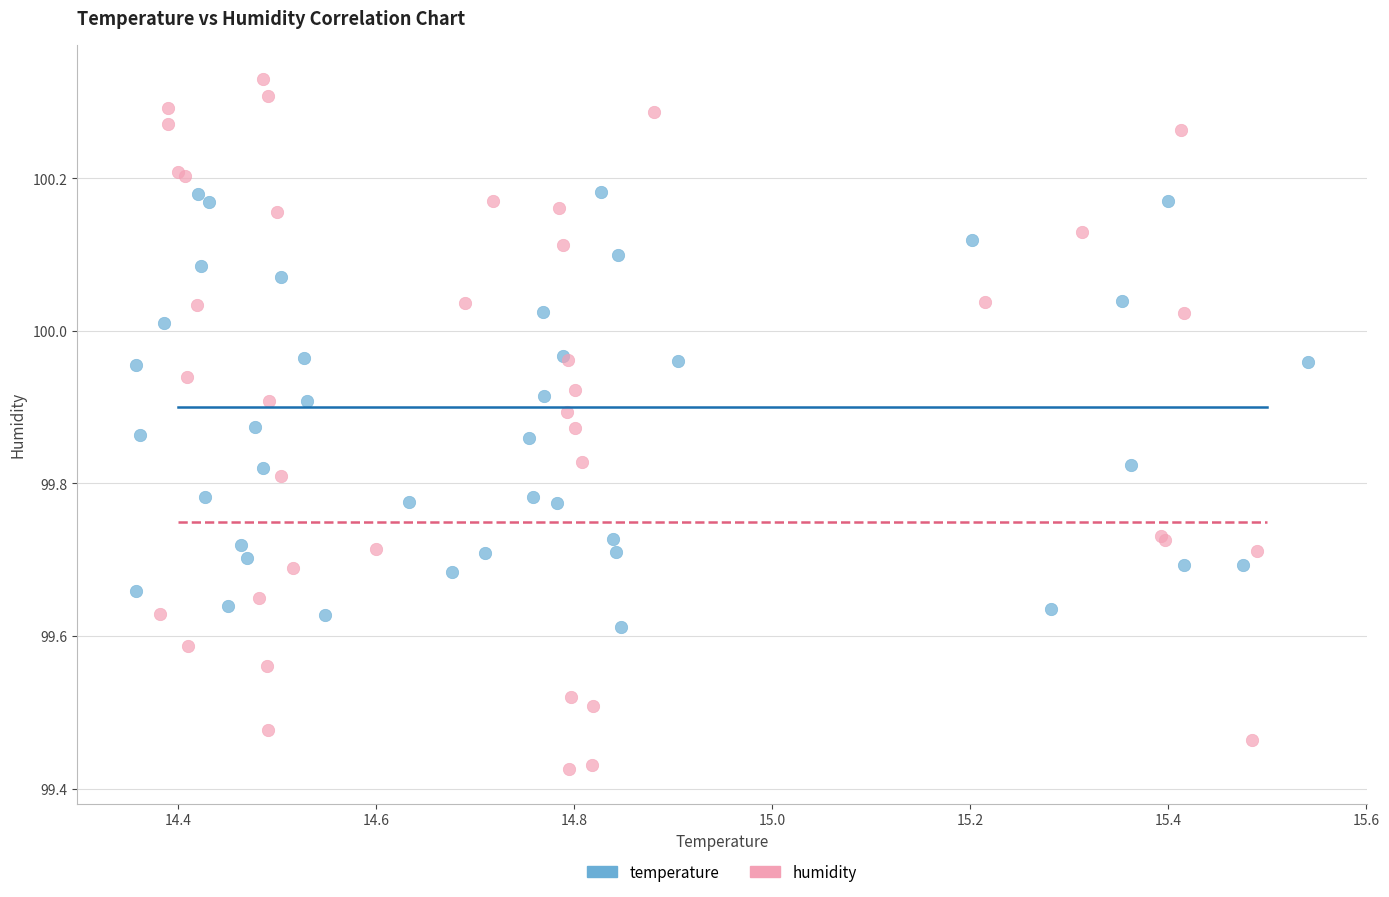

Which series has the largest Y range (max minus min)?

humidity